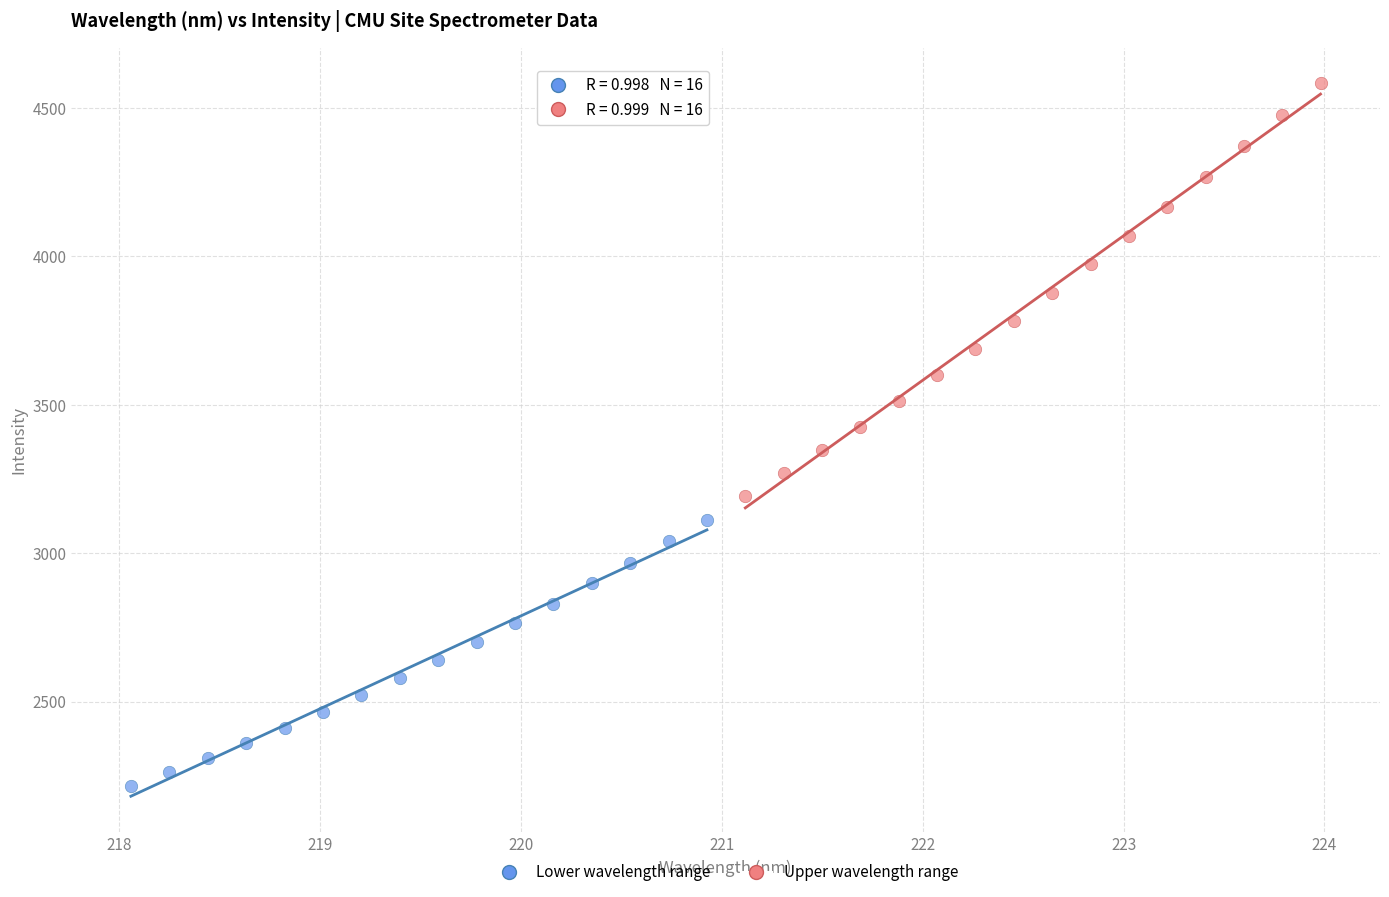

Which series reaches the minimum Y coordinate?

Lower wavelength range